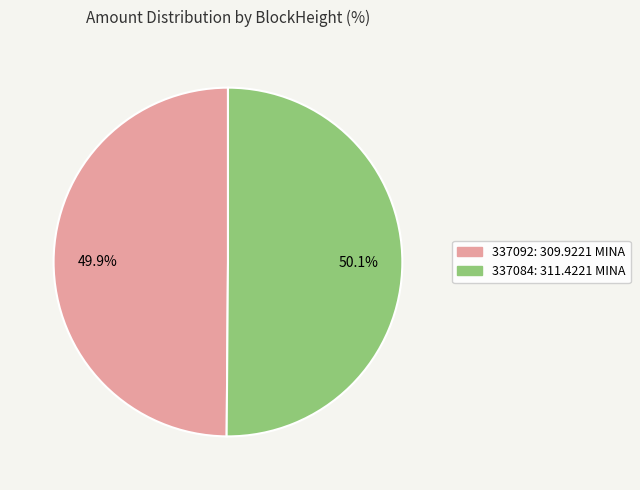

Combined, do 337092 and 337084 account for over 50%?

Yes